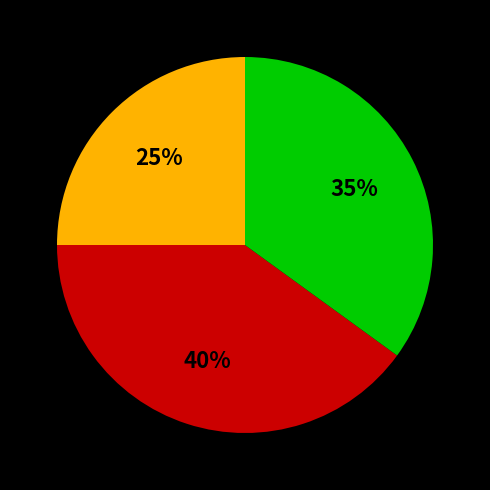

To the nearest percent, what is the difference between the largest and smallest slice percentages?

15%